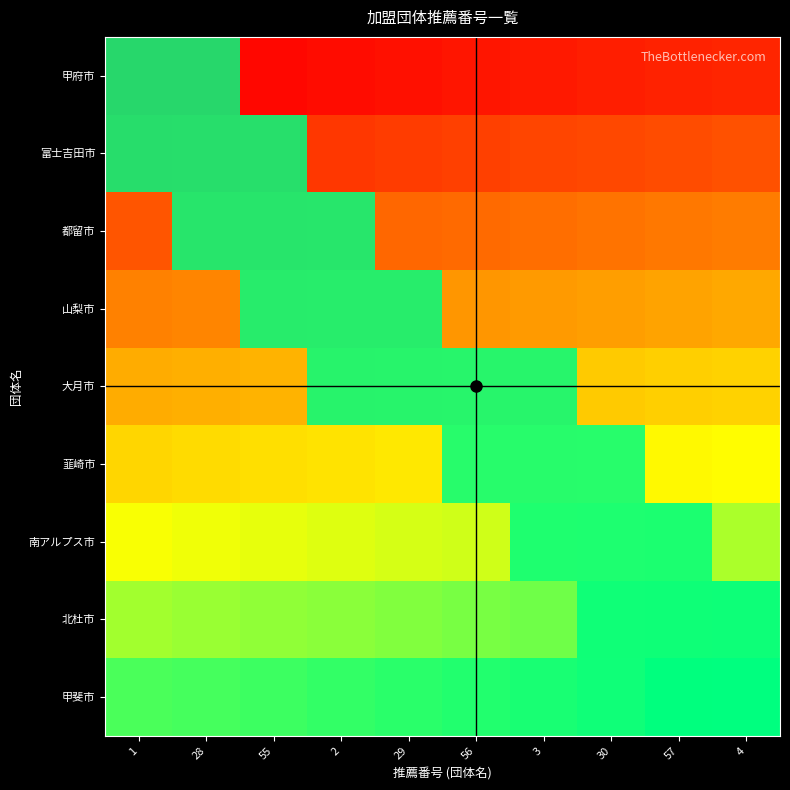

What is the sum of the 韮崎市 values at 30 and 2?

112